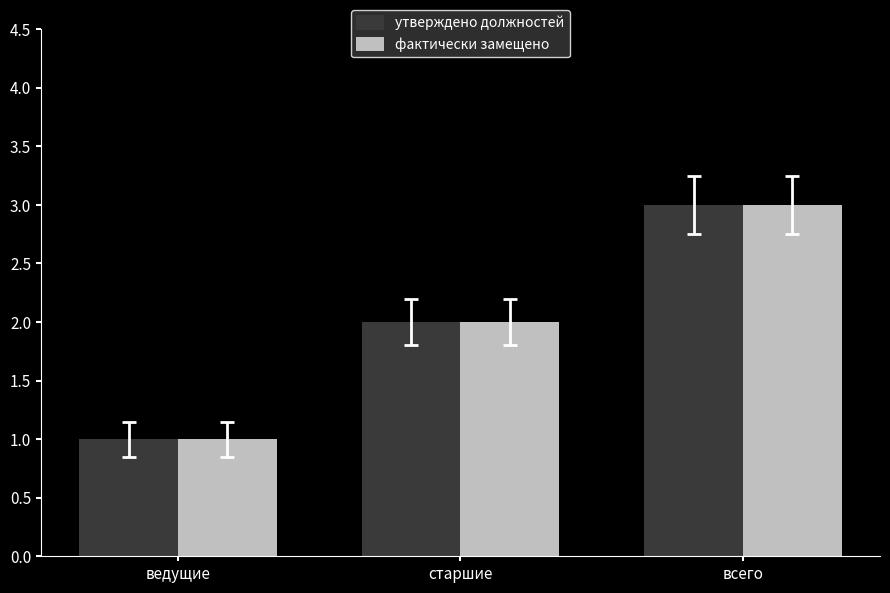

What is the total value across all series at старшие?

4